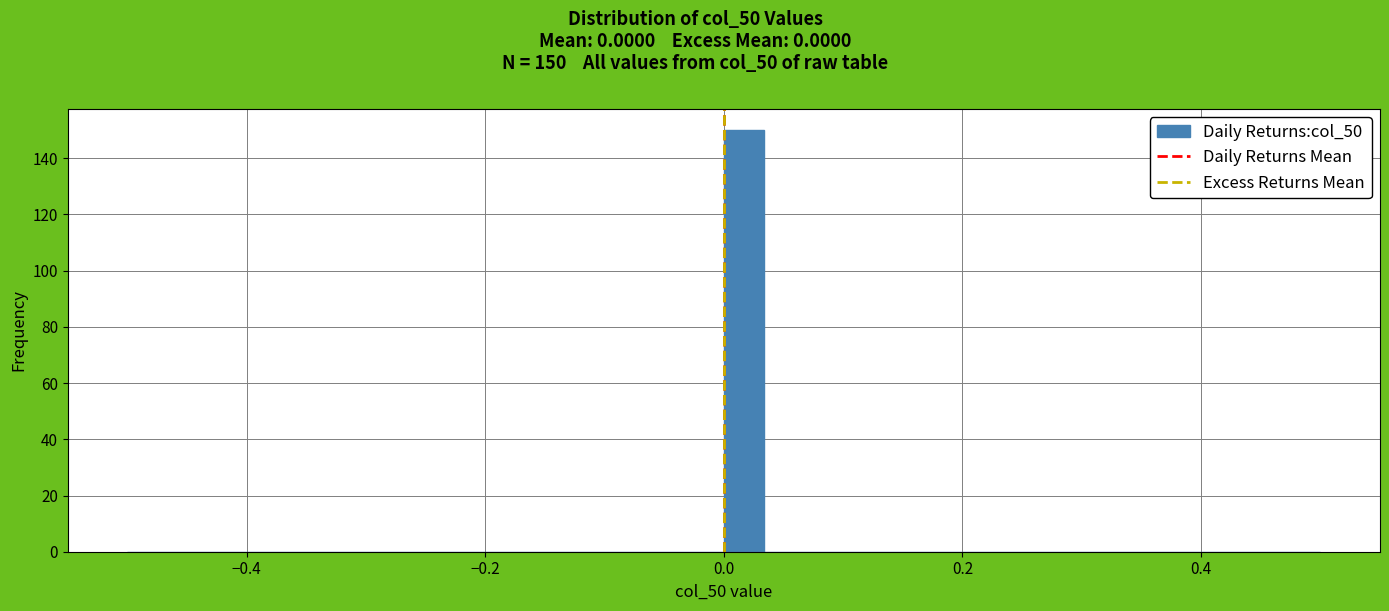

Read against the x-axis, roughly where is the centre of the tallest bar?

0.02